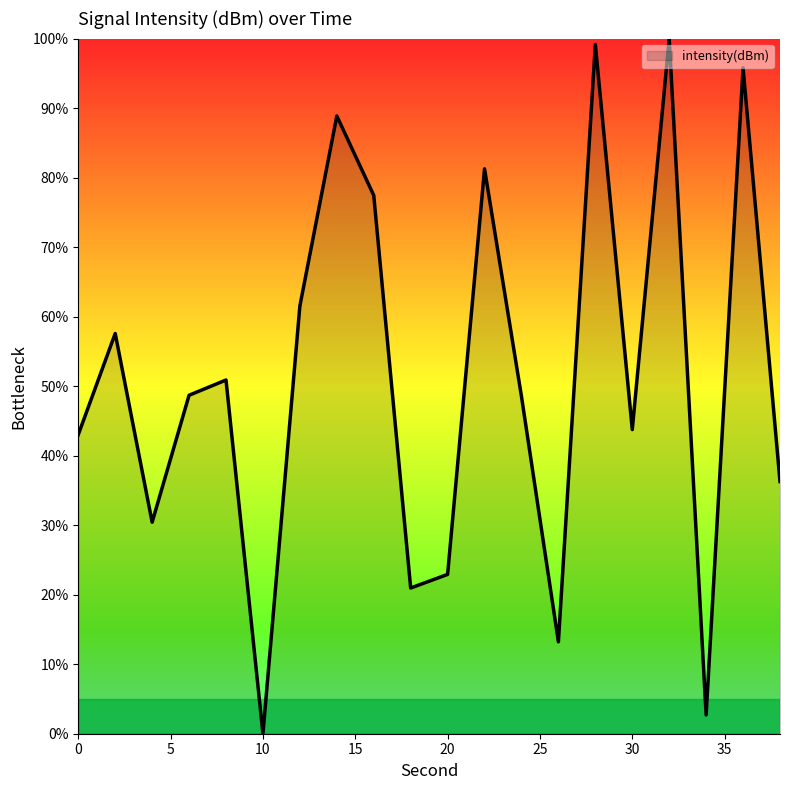

What is the difference between the maximum and minimum values?

100.0